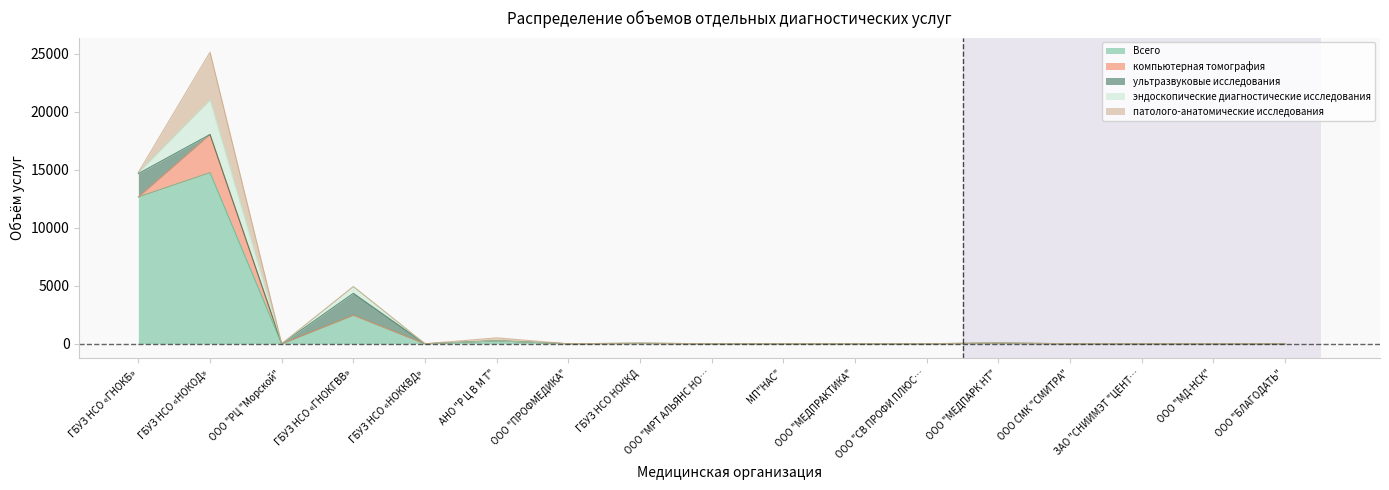

True or false: ультразвуковые исследования and компьютерная томография cross at least once.

True